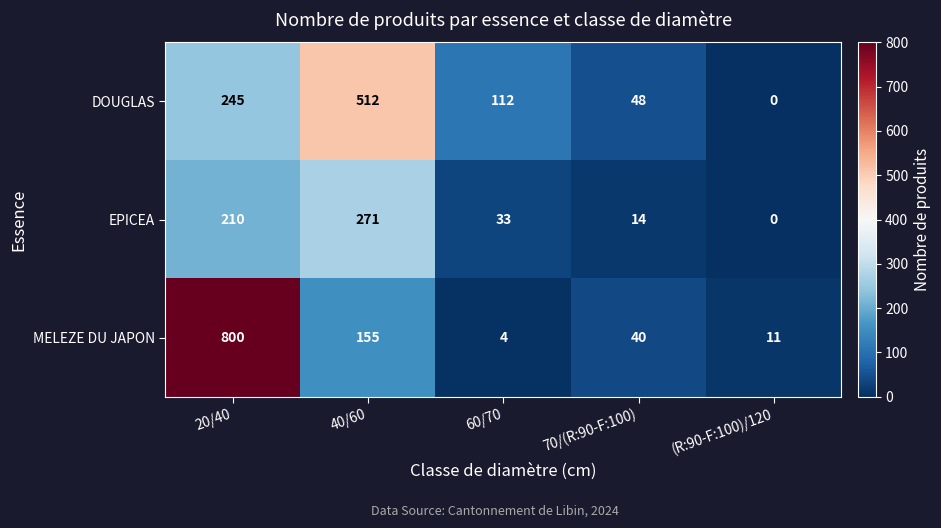

Reading right to left, what are all the values shown in this chart?

DOUGLAS: 0	48	112	512	245
EPICEA: 0	14	33	271	210
MELEZE DU JAPON: 11	40	4	155	800